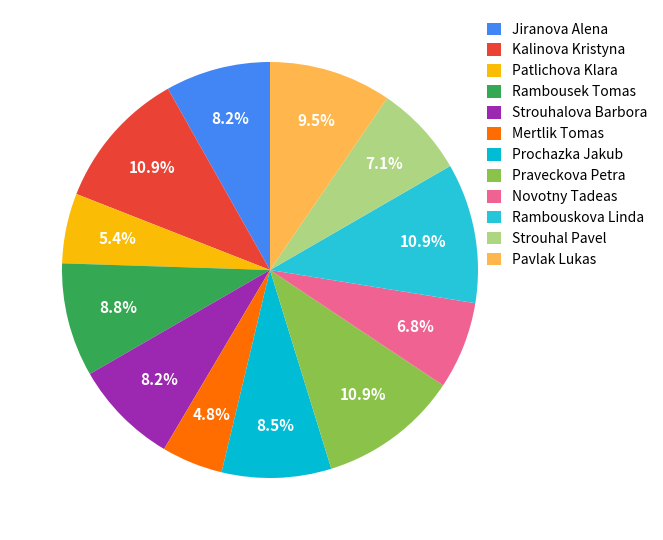

To the nearest percent, what is the combined percentage of Jiranova Alena and Strouhal Pavel?

15%